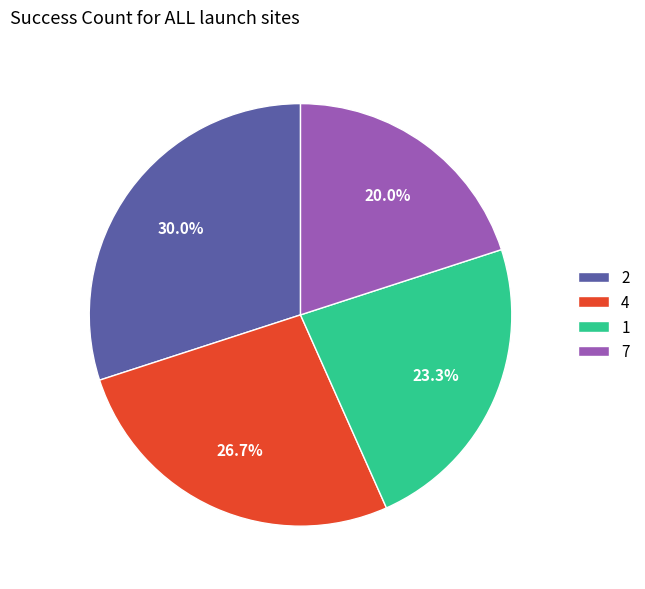

Is there a majority slice in this chart?

No